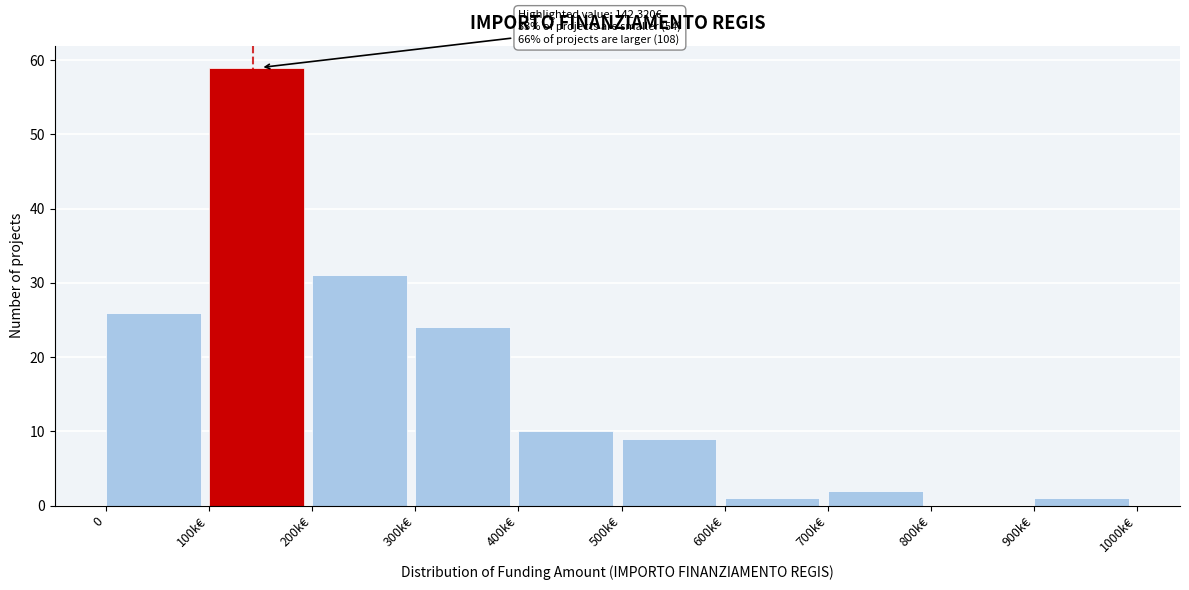

Reading right to left, transcribe all the data shown in this chart.

900k€=1	800k€=0	700k€=2	600k€=1	500k€=9	400k€=10	300k€=24	200k€=31	100k€=59	0=26